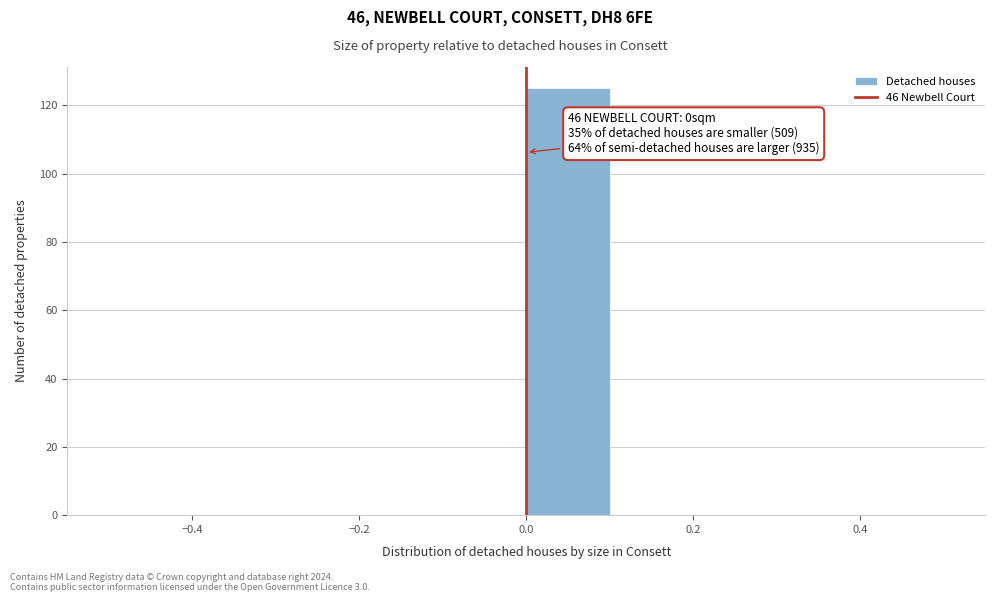

Which range on the x-axis has the tallest bar?

0.0 to 0.1